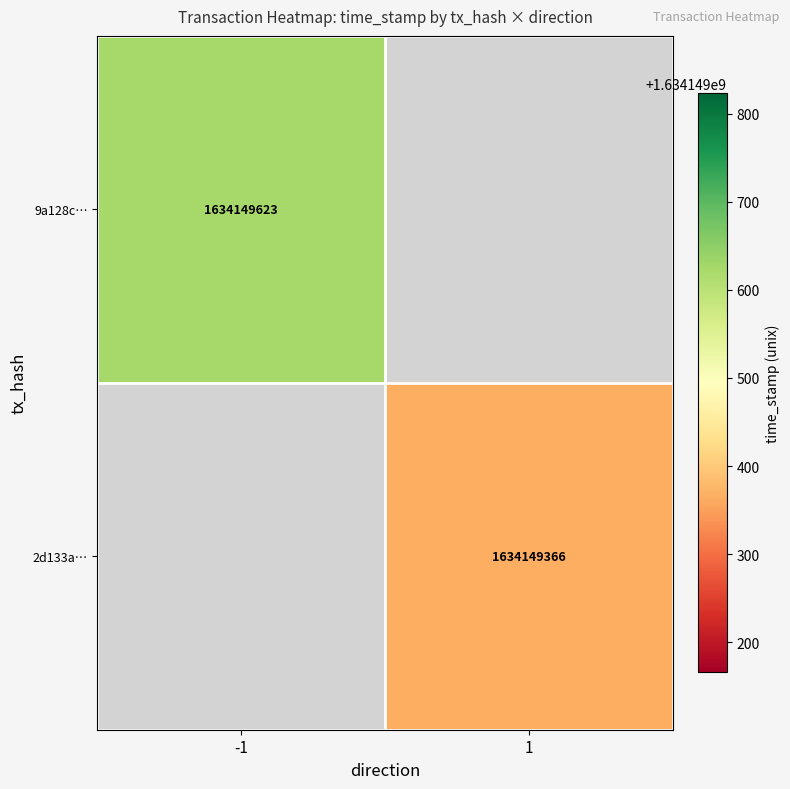

Reading left to right, list all the values displayed in this chart.

9a128c120467c8055ee20f5ecfa177ec7c4e7ab: -1	1634149623
2d133a3a64817548f83d447b71ab6fcdfd056e0: 1	1634149366